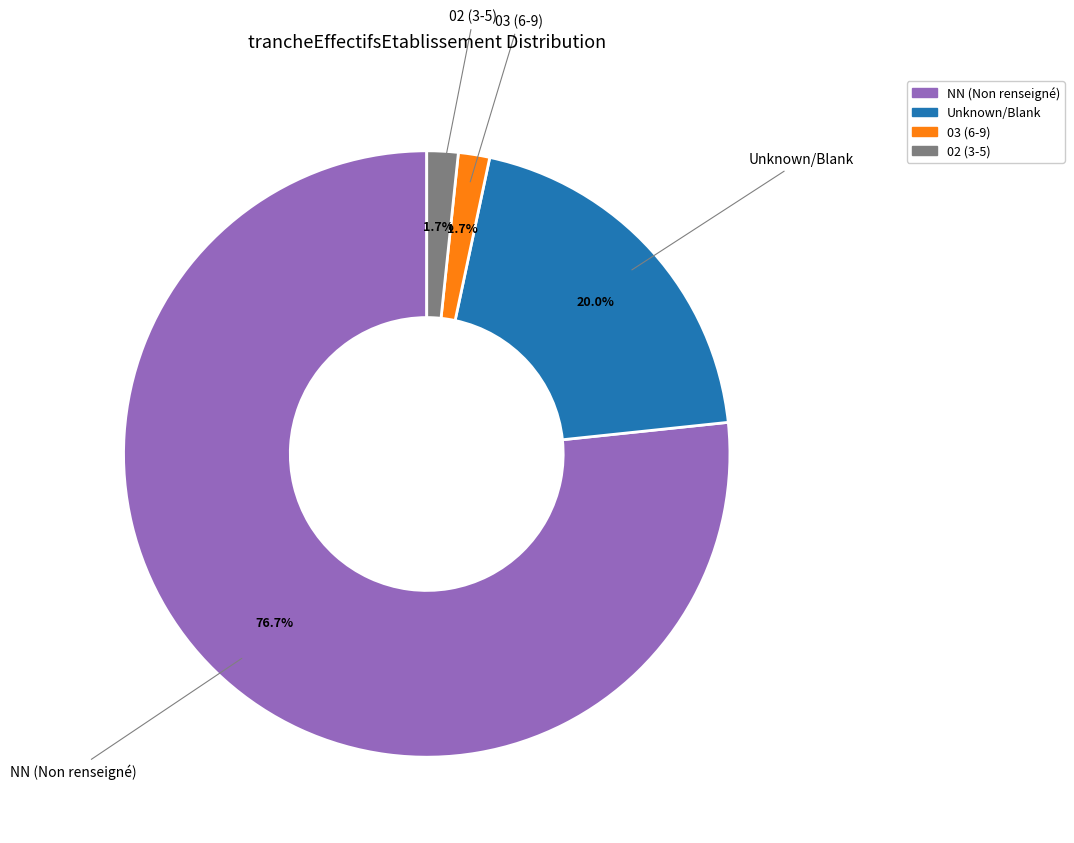

Is there any slice that represents more than half of the pie?

Yes